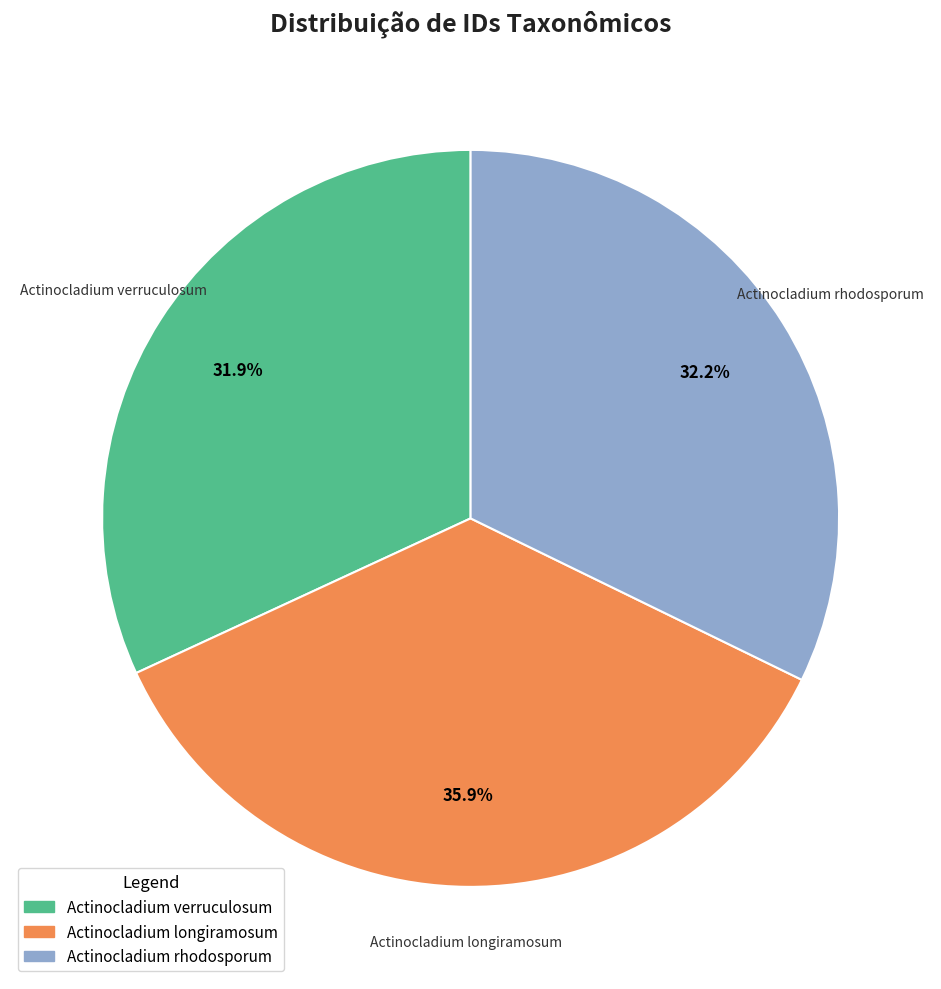

To the nearest percent, what portion does Actinocladium longiramosum represent?

36%